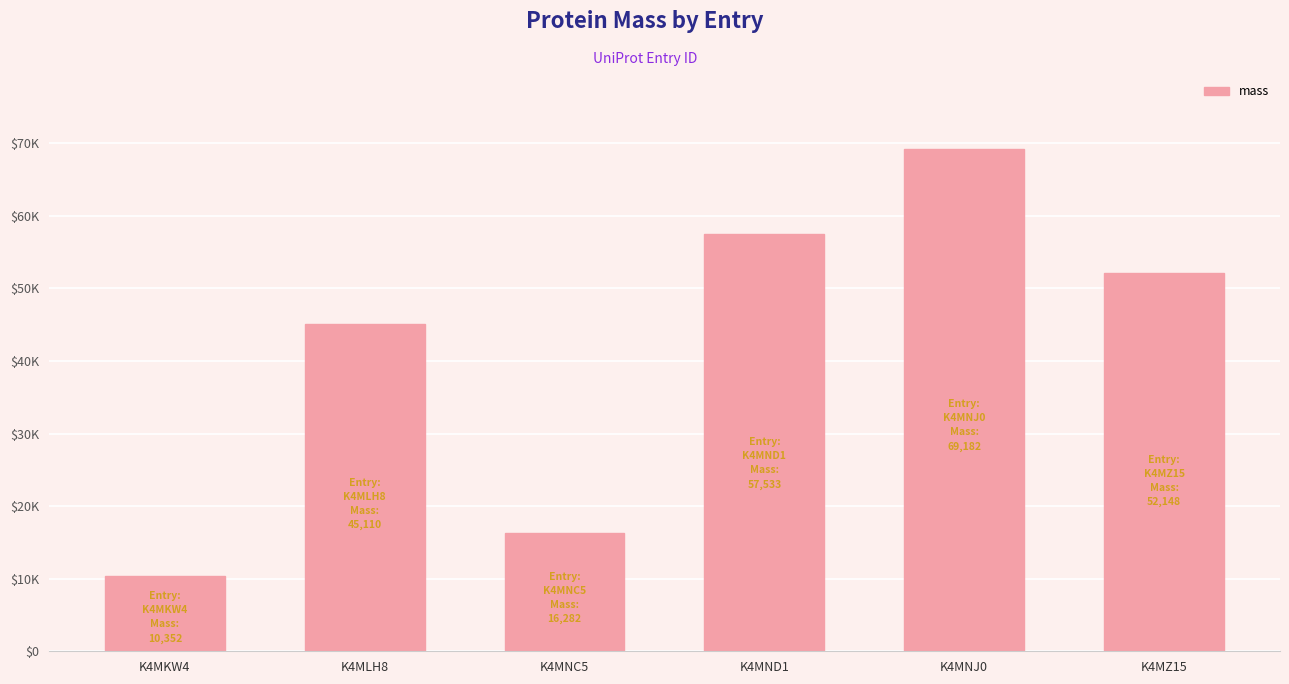

Approximately how many times larger is the value at K4MZ15 compared to K4MNC5?

3.2